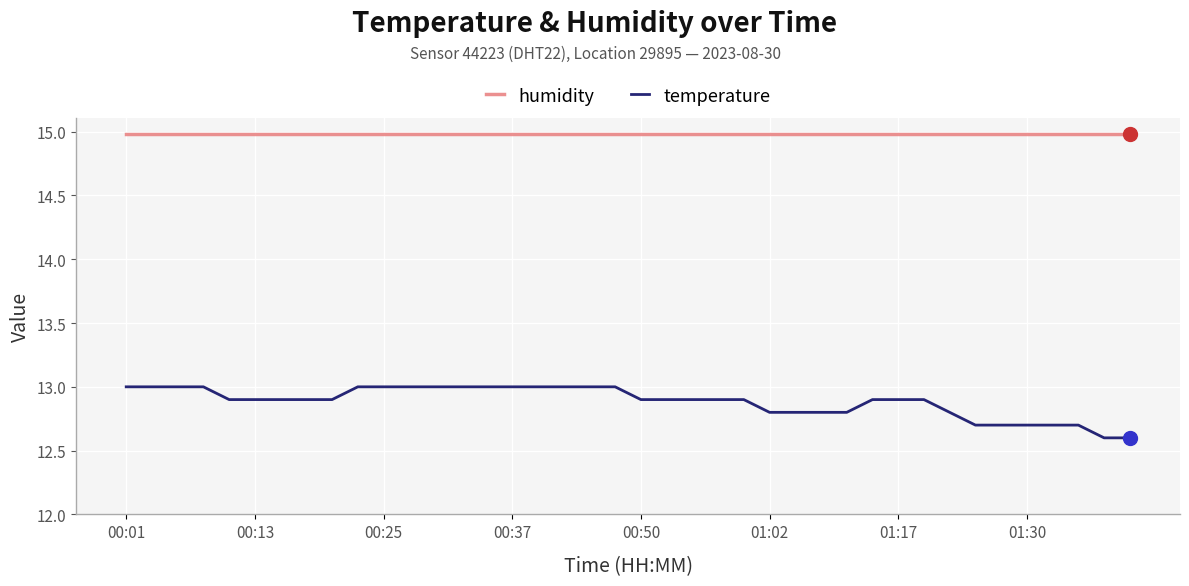

List the series in order of their peak value, lowest first.

temperature, humidity